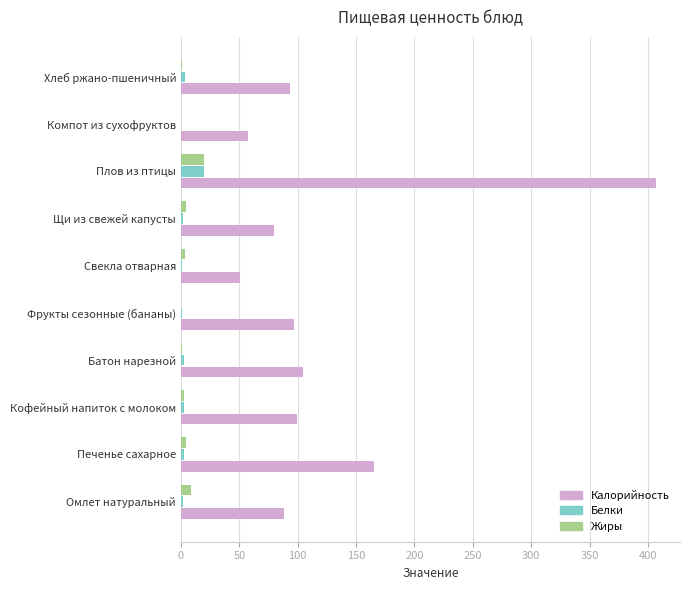

Which series changed the most between Фрукты сезонные (бананы) and Плов из птицы?

Калорийность